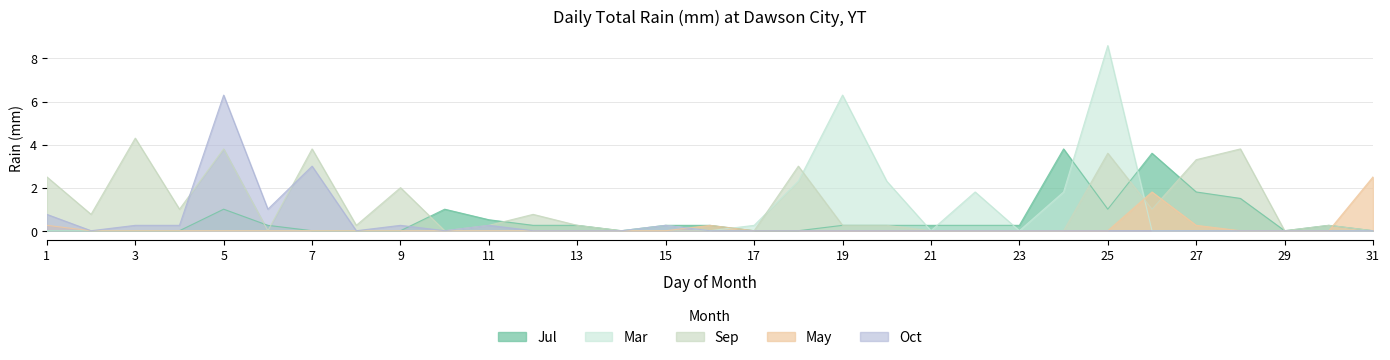

At which category does Jul reach its first local valley?

14